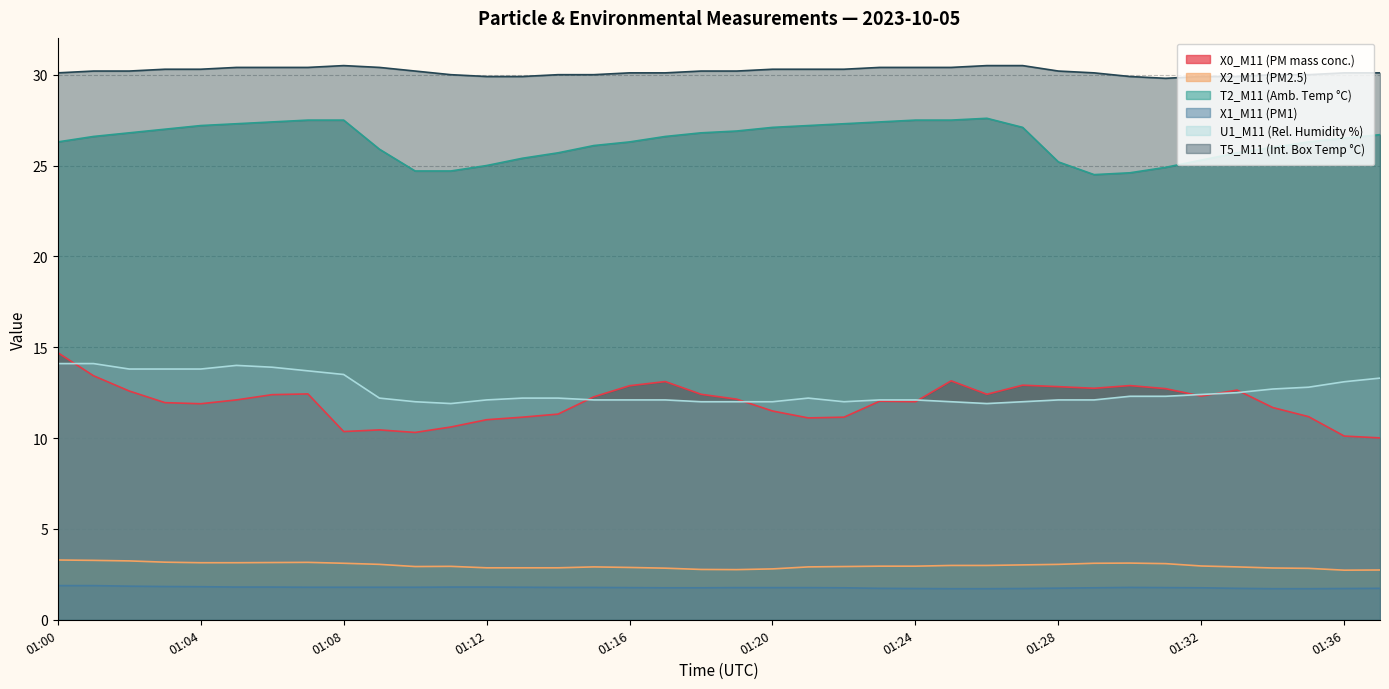

Reading right to left, transcribe all the data shown in this chart.

X0_M11 (PM mass conc.): 10.0	10.1	11.2	11.7	12.6	12.3	12.7	12.9	12.7	12.8	12.9	12.4	13.2	12.0	12.0	11.2	11.1	11.5	12.1	12.4	13.1	12.9	12.3	11.3	11.2	11.0	10.6	10.3	10.4	10.4	12.4	12.4	12.1	11.9	11.9	12.6	13.4	14.7
X2_M11 (PM2.5): 2.7	2.7	2.8	2.9	2.9	3.0	3.1	3.1	3.1	3.0	3.0	3.0	3.0	3.0	3.0	2.9	2.9	2.8	2.8	2.8	2.8	2.9	2.9	2.9	2.9	2.9	2.9	2.9	3.0	3.1	3.2	3.1	3.1	3.1	3.2	3.2	3.3	3.3
T2_M11 (Amb. Temp °C): 26.7	26.5	26.3	26.0	25.7	25.3	24.9	24.6	24.5	25.2	27.1	27.6	27.5	27.5	27.4	27.3	27.2	27.1	26.9	26.8	26.6	26.3	26.1	25.7	25.4	25.0	24.7	24.7	25.9	27.5	27.5	27.4	27.3	27.2	27.0	26.8	26.6	26.3
X1_M11 (PM1): 1.7	1.7	1.7	1.7	1.7	1.8	1.8	1.8	1.8	1.7	1.7	1.7	1.7	1.7	1.7	1.8	1.8	1.8	1.8	1.8	1.8	1.8	1.8	1.8	1.8	1.8	1.8	1.8	1.8	1.8	1.8	1.8	1.8	1.8	1.8	1.9	1.9	1.9
U1_M11 (Rel. Humidity %): 13.3	13.1	12.8	12.7	12.5	12.4	12.3	12.3	12.1	12.1	12.0	11.9	12.0	12.1	12.1	12.0	12.2	12.0	12.0	12.0	12.1	12.1	12.1	12.2	12.2	12.1	11.9	12.0	12.2	13.5	13.7	13.9	14.0	13.8	13.8	13.8	14.1	14.1
T5_M11 (Int. Box Temp °C): 30.1	30.1	30.0	30.0	29.9	29.9	29.8	29.9	30.1	30.2	30.5	30.5	30.4	30.4	30.4	30.3	30.3	30.3	30.2	30.2	30.1	30.1	30.0	30.0	29.9	29.9	30.0	30.2	30.4	30.5	30.4	30.4	30.4	30.3	30.3	30.2	30.2	30.1